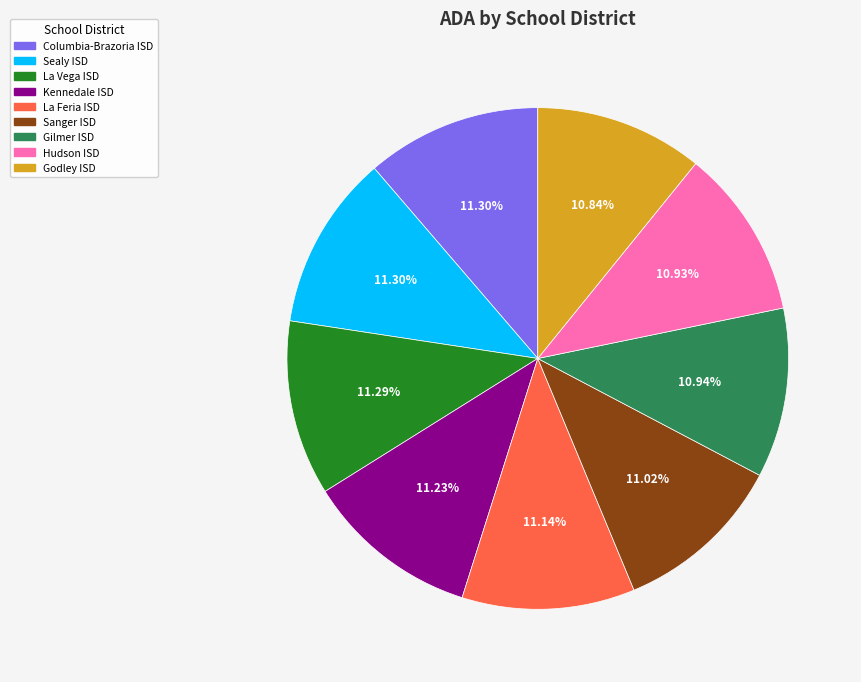

Approximately how many times larger is the value at Columbia-Brazoria ISD compared to Sealy ISD?

1.0